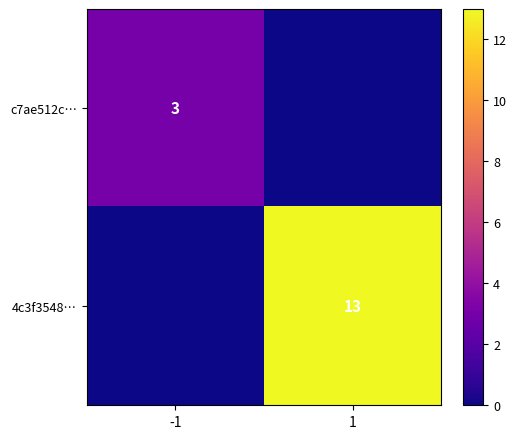

Is the value of 4c3f3548… at 1 greater than the value of c7ae512c… at -1?

Yes